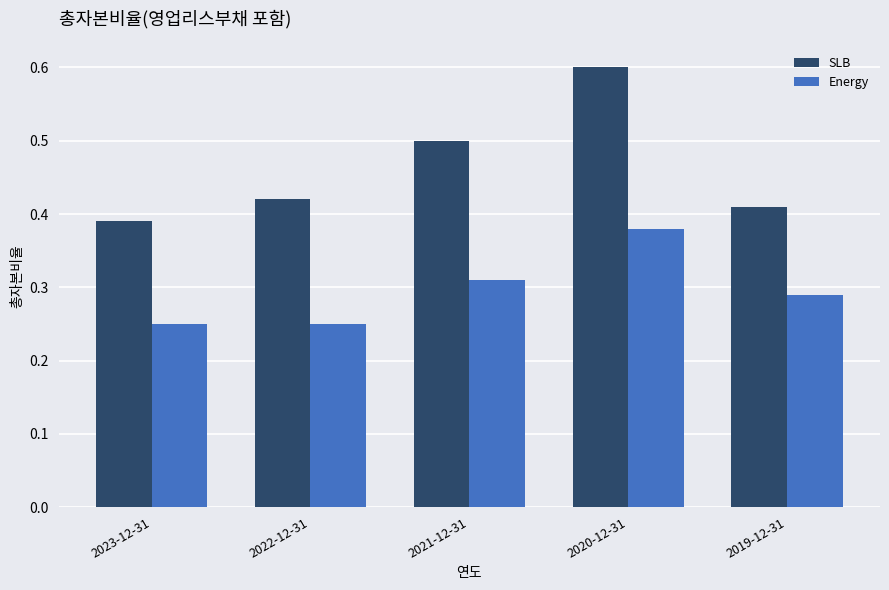

What position from the left is 2022-12-31?

2